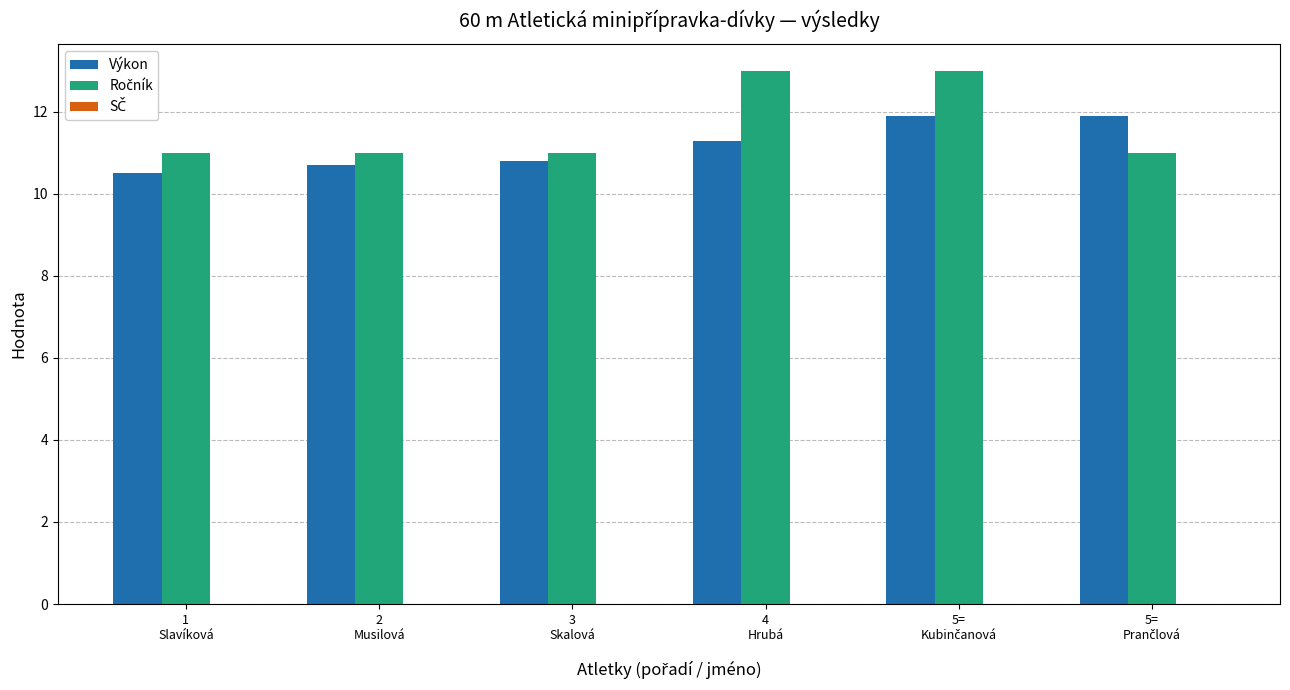

What is the difference between the maximum and minimum values in the Výkon series?

1.4